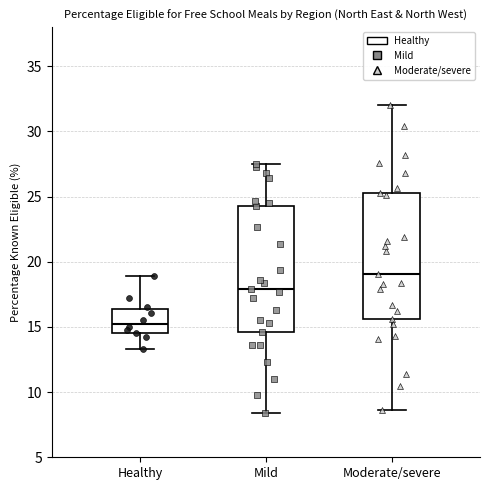

Where does the median line of the box for Mild sit on the y-axis? The values are not printed on the chart, so give them approximately, as read against the axis.

18.0